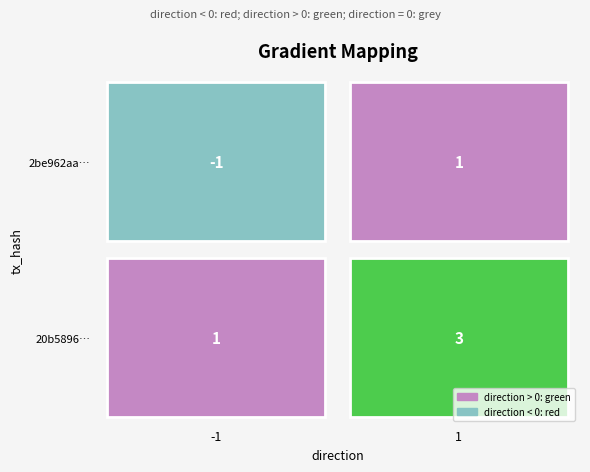

The 20b5896017e6c502d52d0e756a69e60100b5357 series shows 0 at -1. True or false?

False